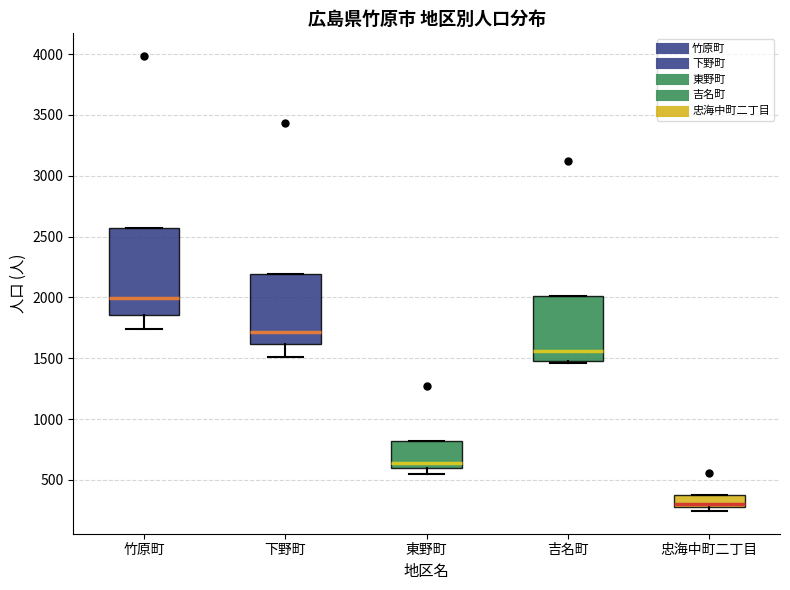

Comparing the boxes themselves (not the whiskers), which one is the tallest?

竹原町